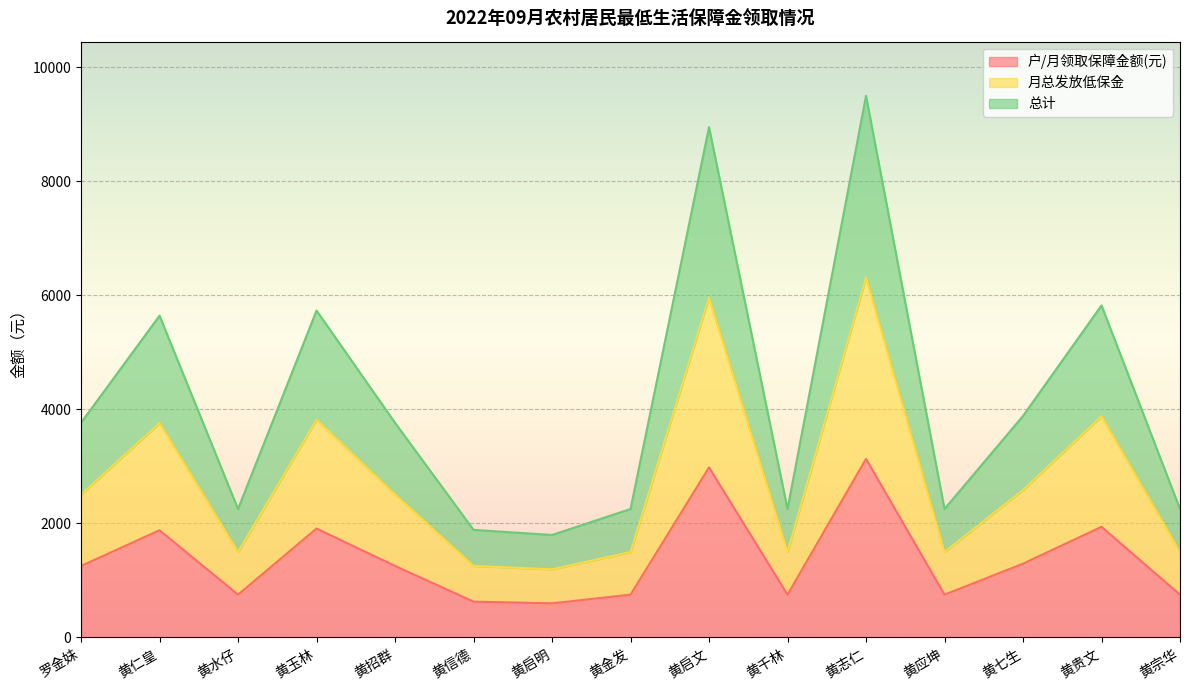

What is the label of the 2nd point from the right?

黄贵文